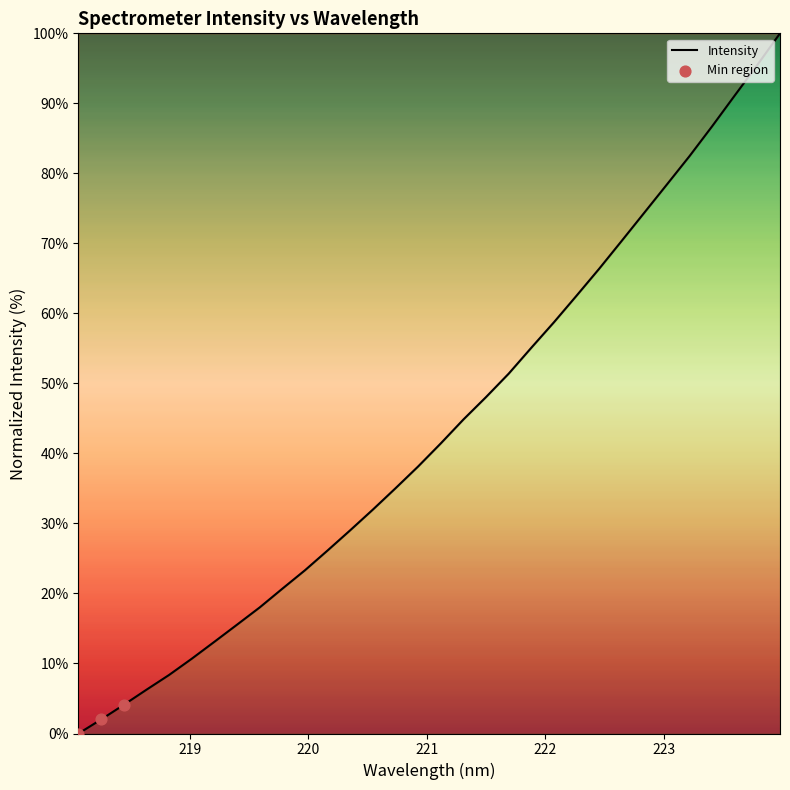

What is the difference between the maximum and minimum values?

100.0